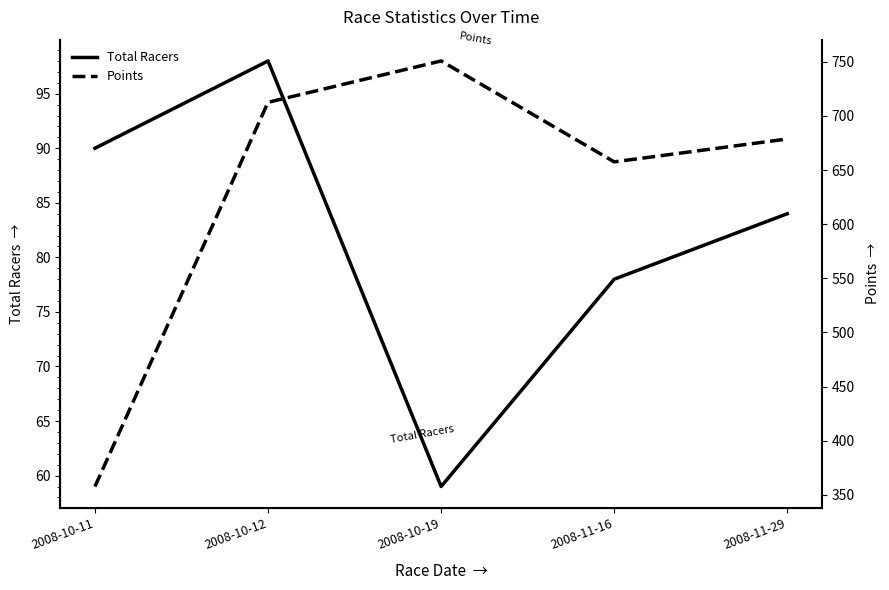

At which label is Points closest to 554?

2008-11-16